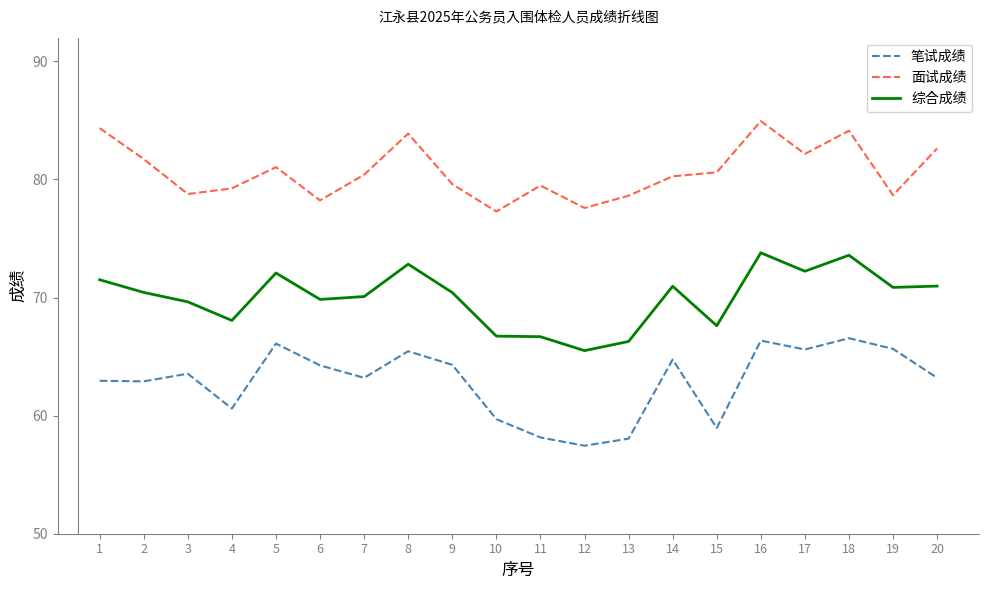

Is it true that 笔试成绩 equals 66.1 at 5?

True